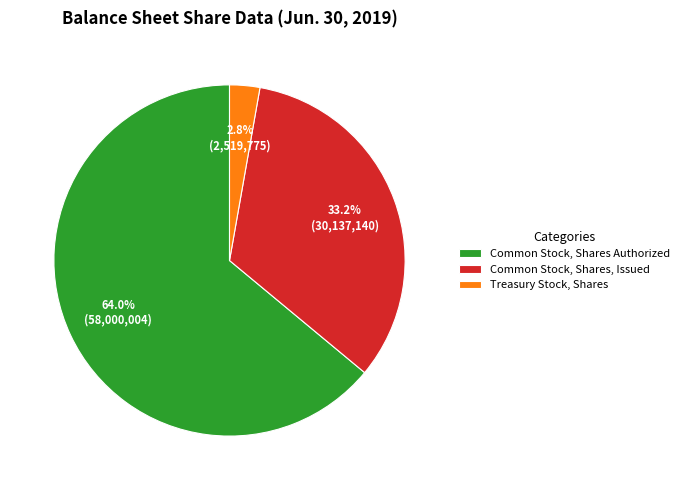

Rank the categories by value from highest to lowest.

Common Stock, Shares Authorized, Common Stock, Shares, Issued, Treasury Stock, Shares